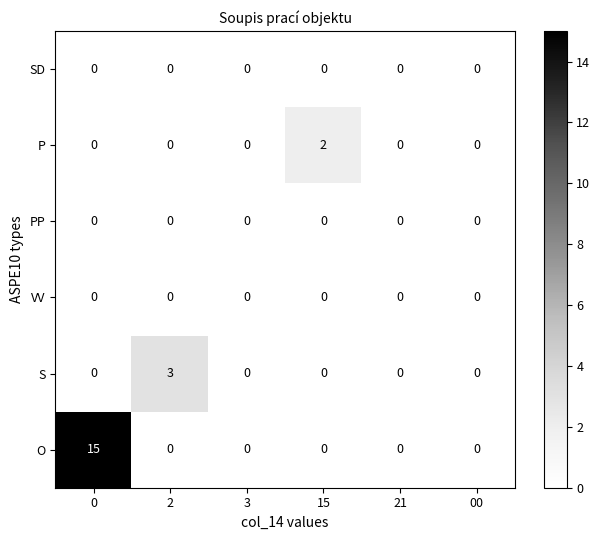

What is the difference between the highest and lowest values at 2?

3